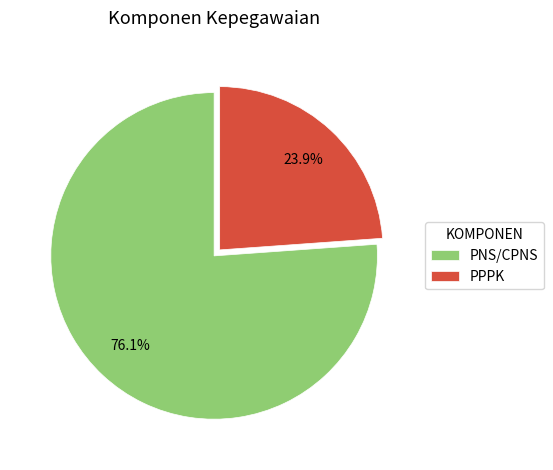

Is there any slice that represents more than half of the pie?

Yes